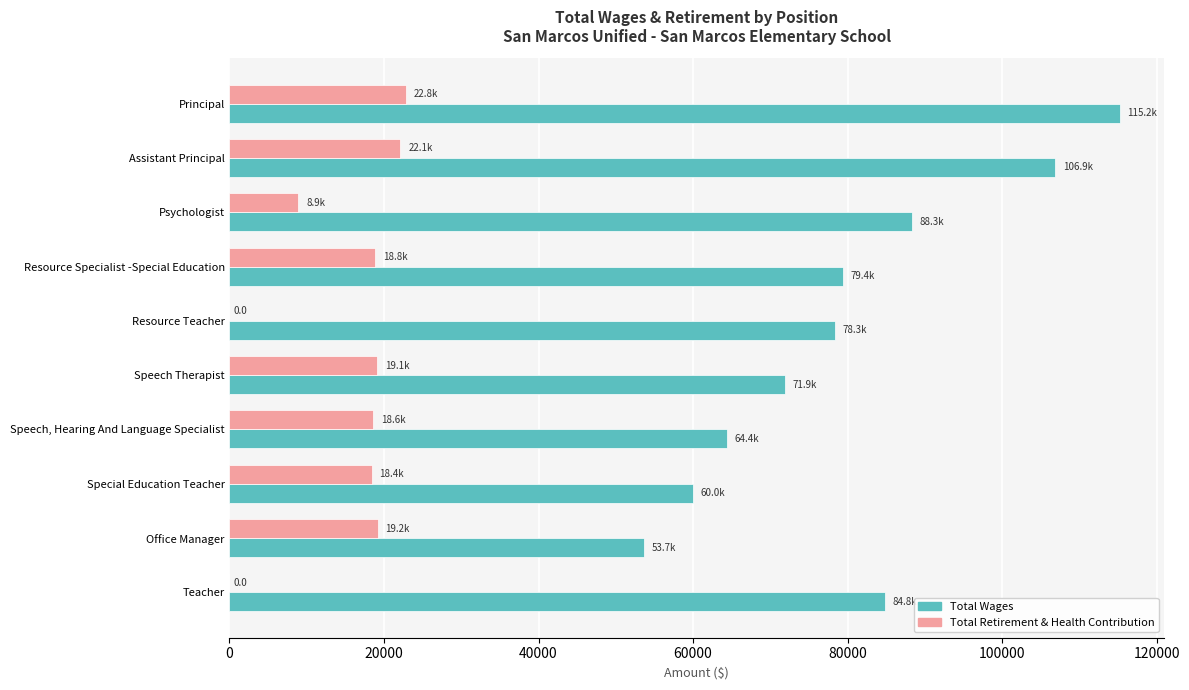

Where is Total Retirement & Health Contribution nearest to the value 11419?

Psychologist